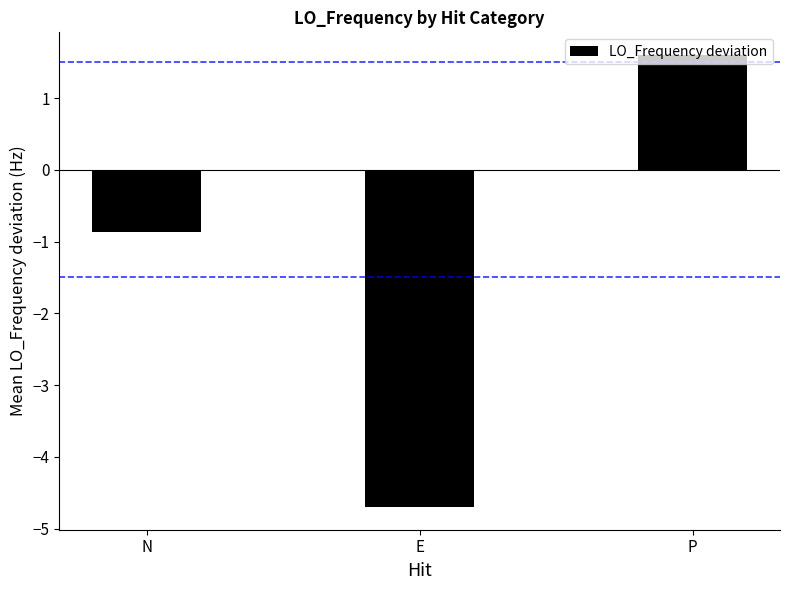

At which label is the value closest to -1?

N